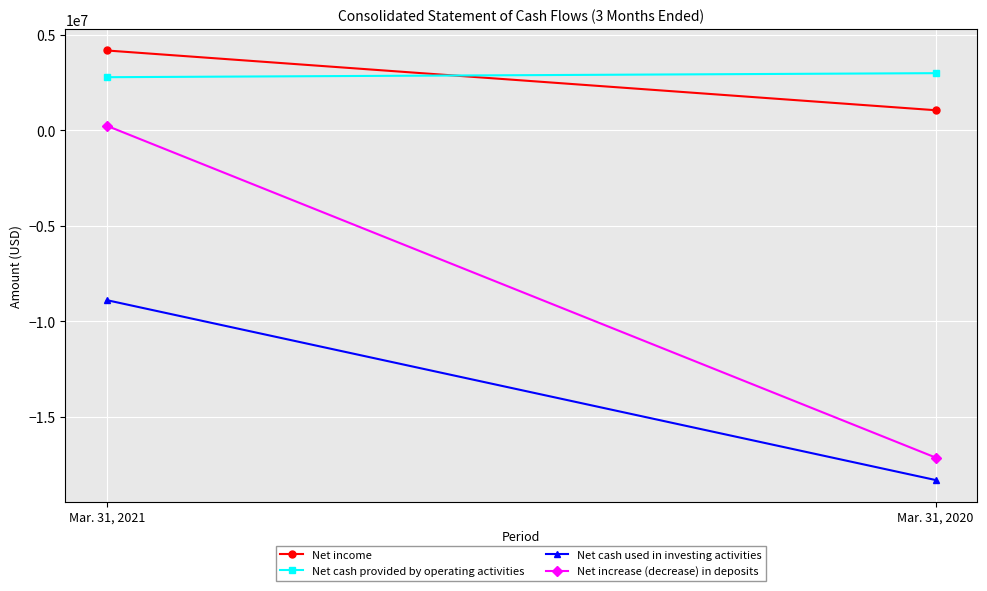

What is the total value across all series at Mar. 31, 2021?

-1734000